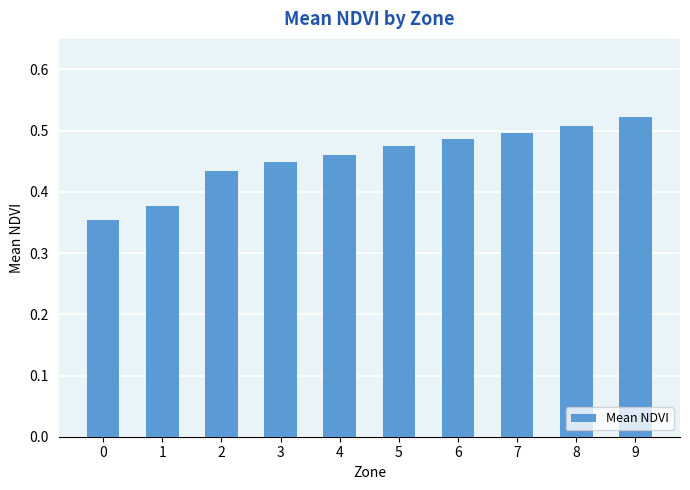

Which category has the highest value across all series?

9